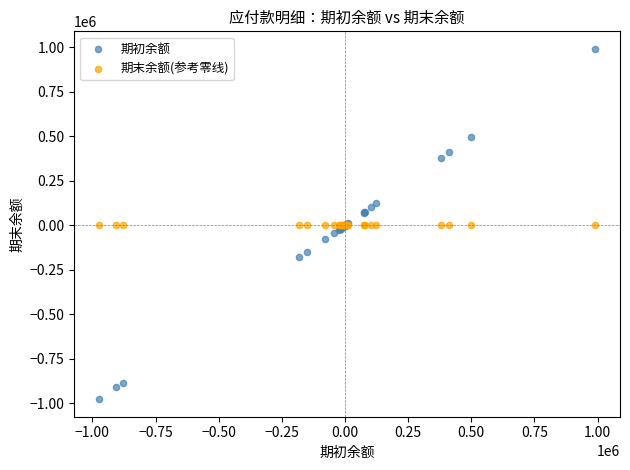

Which series reaches the maximum Y coordinate?

期初余额